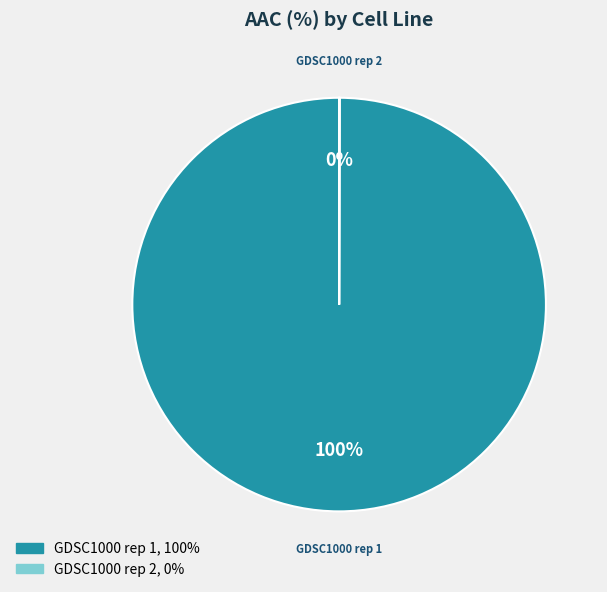

Which slice is the largest?

GDSC1000 rep 1